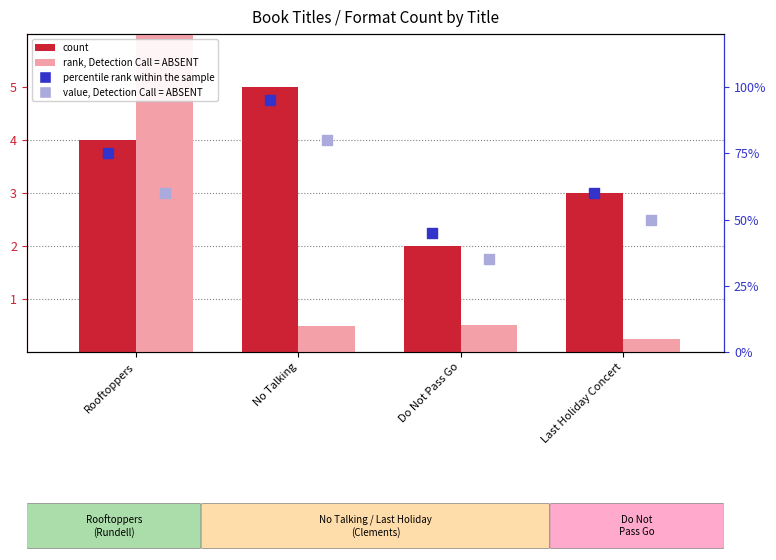

Which series has the largest Y range (max minus min)?

percentile rank within the sample